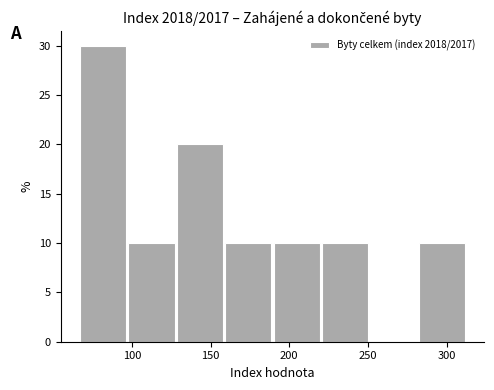

Over which range of the x-axis is the bar tallest?

65 to 95